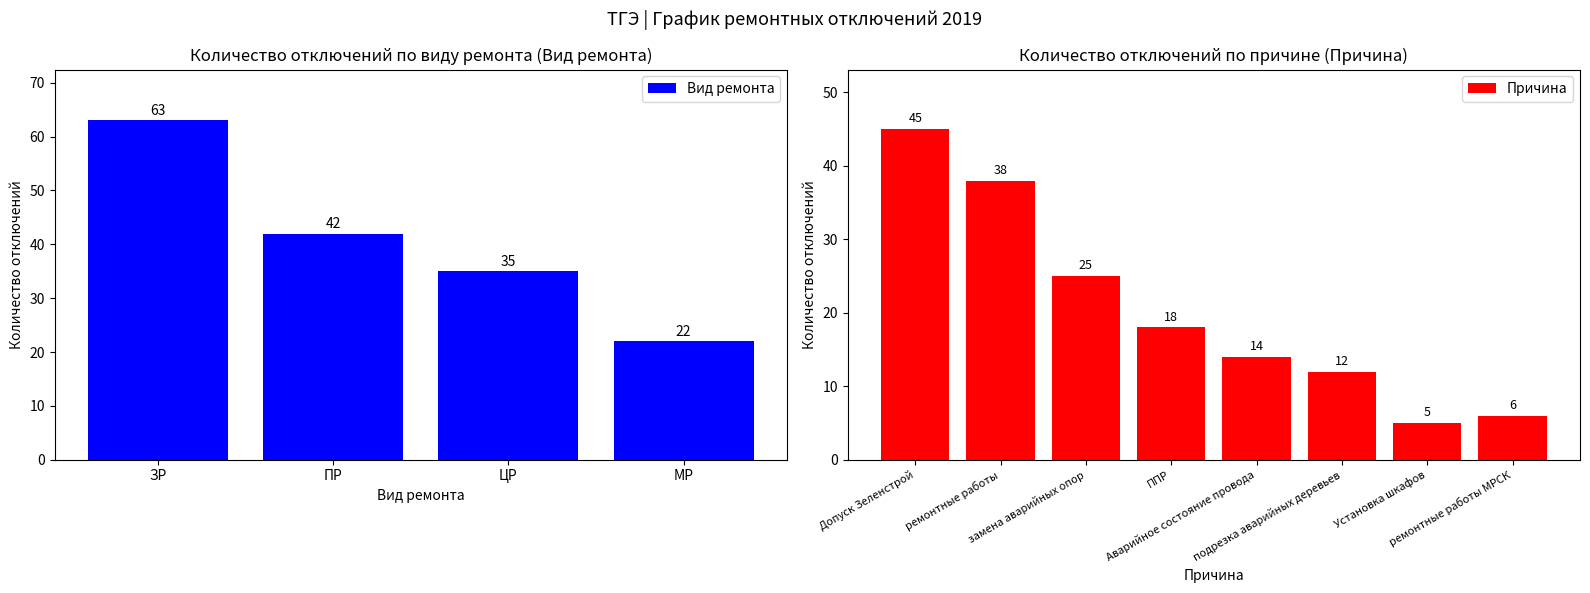

The value of Вид ремонта at ЦР is 35. True or false?

True